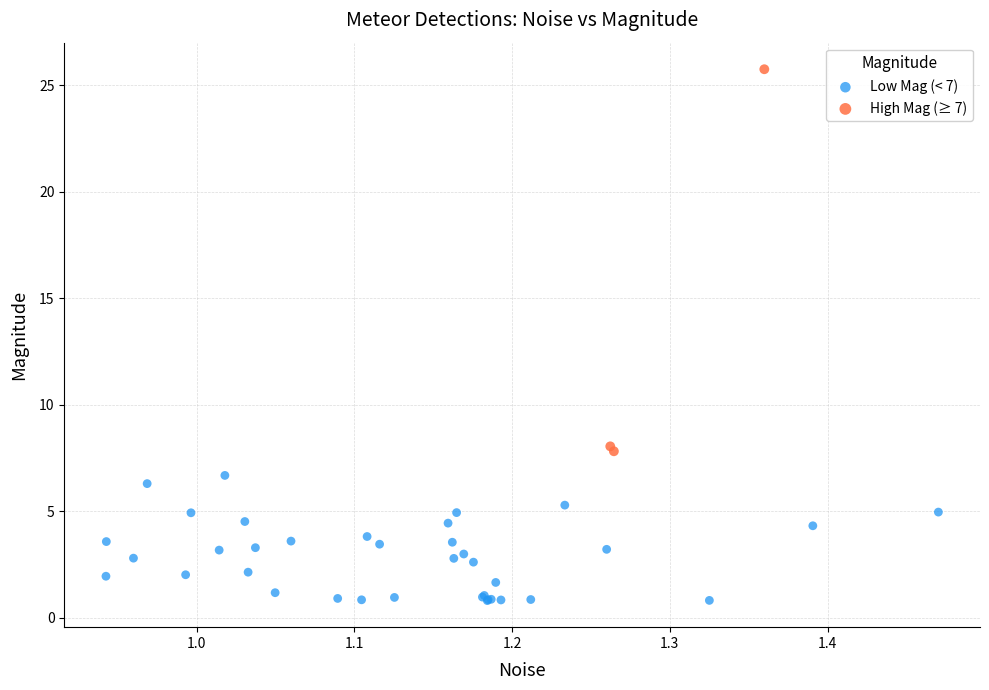

Which series has the largest Y range (max minus min)?

High Mag (≥ 7)